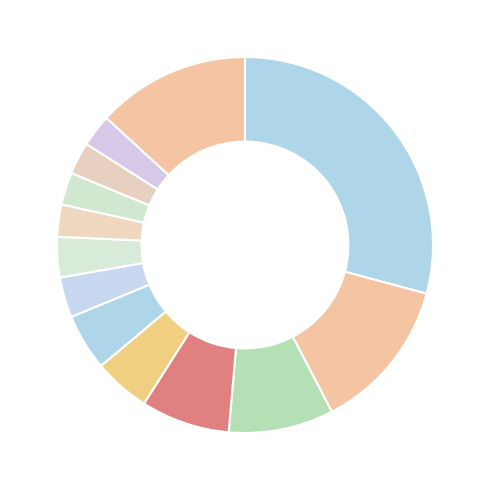

Which slice is the smallest?

Canet de Mar